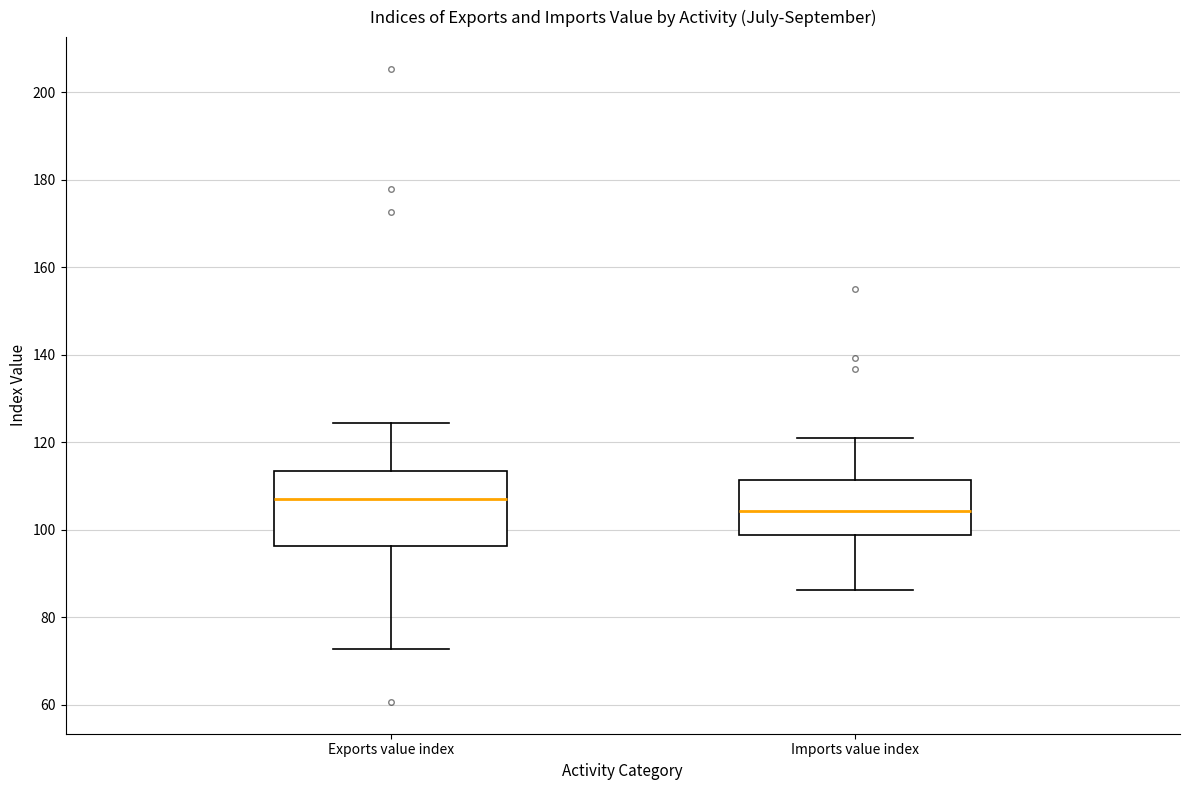

Where does the median line of the box for Exports value index sit on the y-axis? The values are not printed on the chart, so give them approximately, as read against the axis.

108